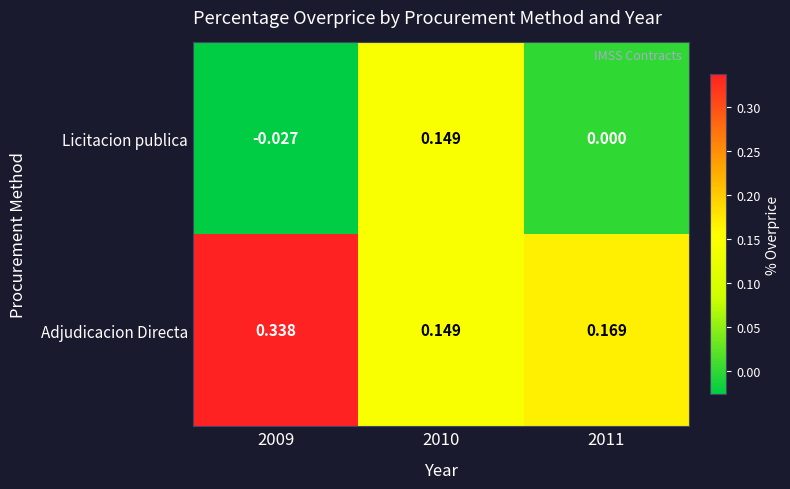

Between 2010 and 2011, which series saw the biggest shift?

Licitacion publica